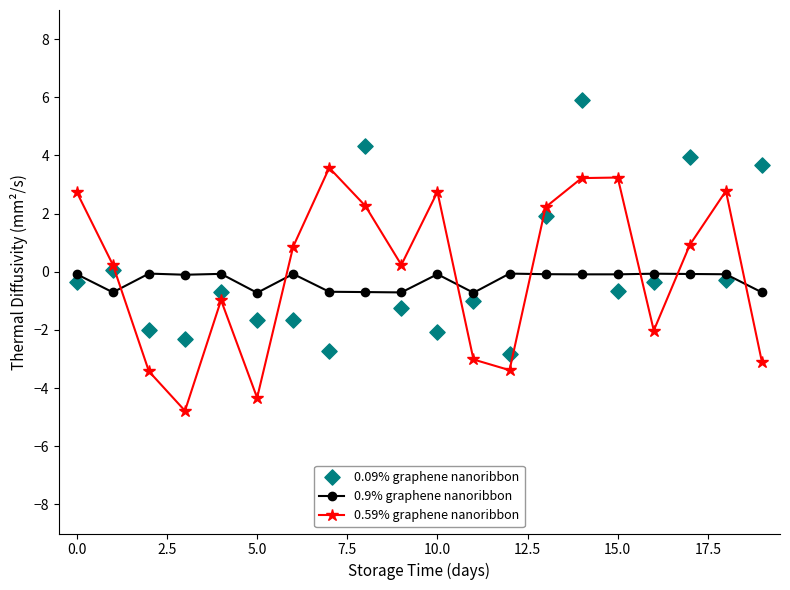

After their last crossing, which series has the higher values: 0.9% graphene nanoribbon or 0.59% graphene nanoribbon?

0.9% graphene nanoribbon